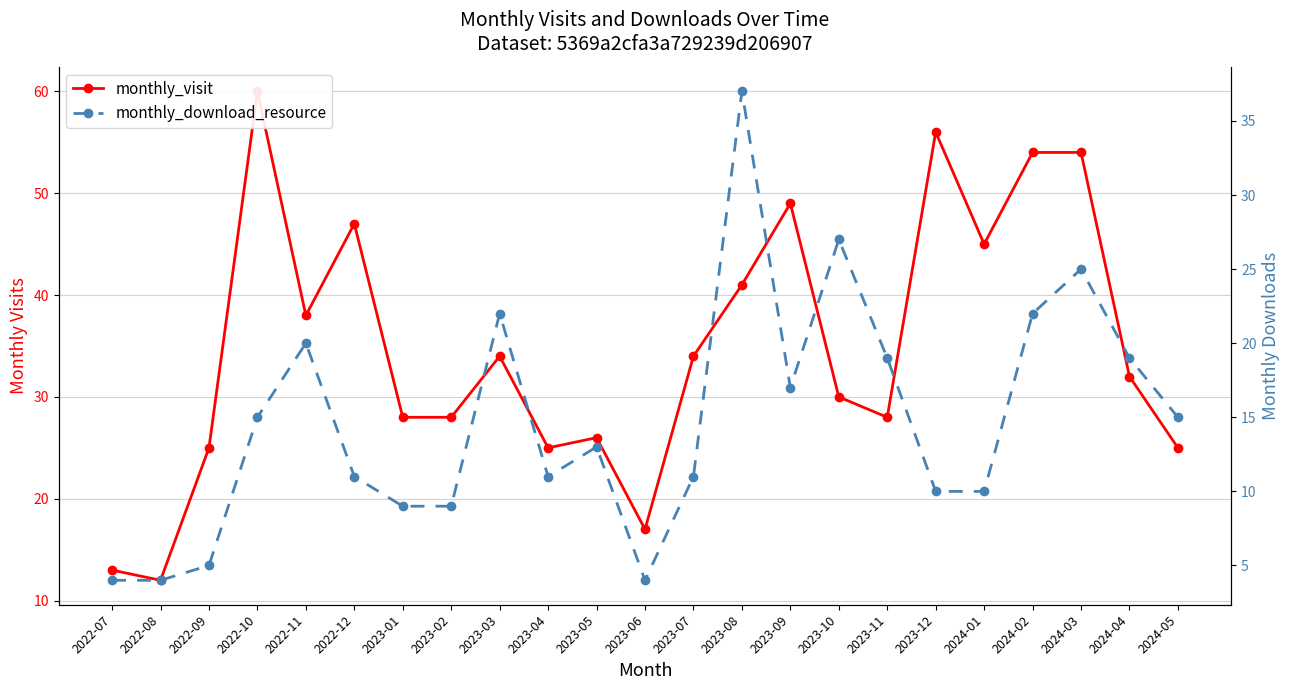

True or false: monthly_visit and monthly_download_resource intersect in this chart.

False